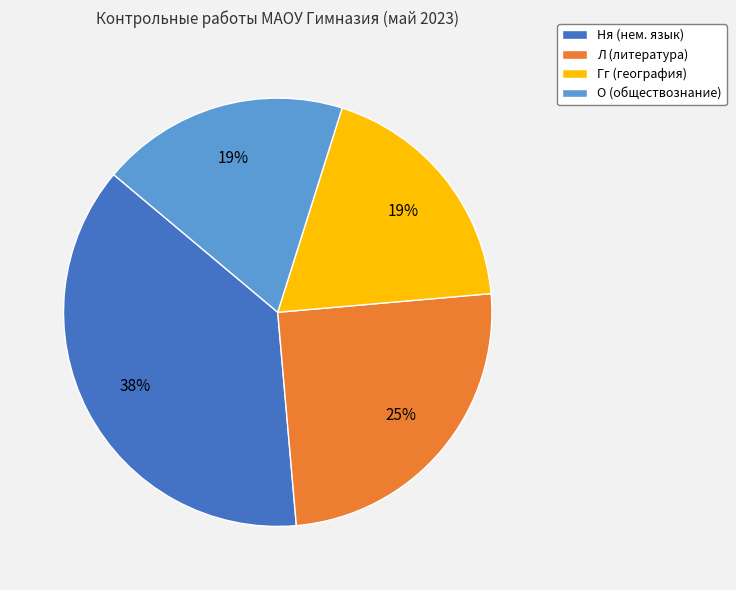

What percentage is the О (обществознание) slice, to the nearest percent?

19%